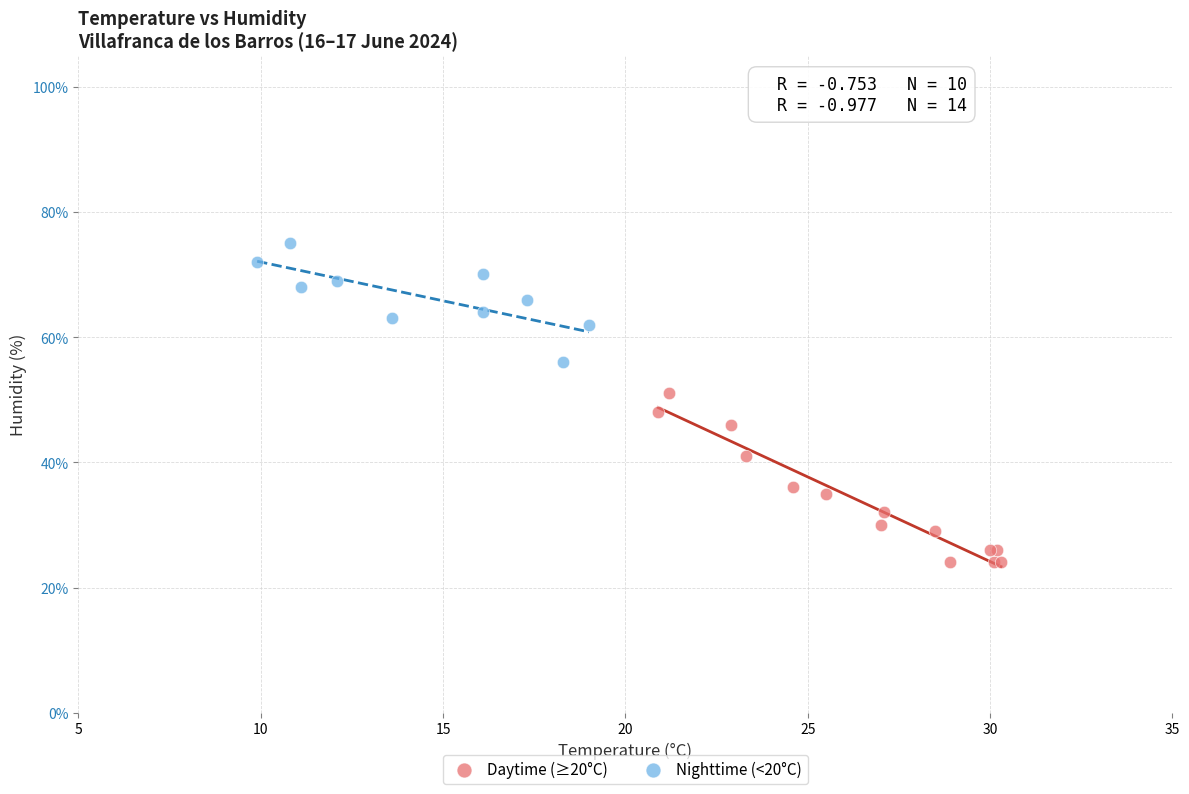

Which series has the widest spread of Y values?

Daytime (≥20°C)